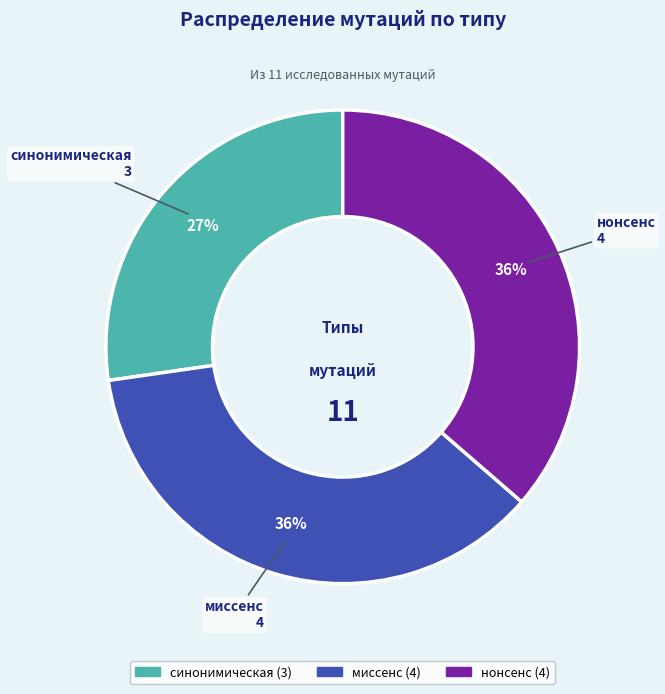

What is the smallest slice in the pie chart?

синонимическая